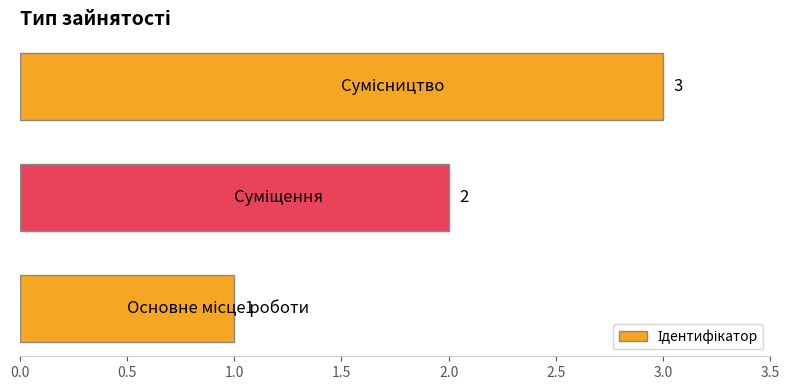

What is the smallest value displayed?

1